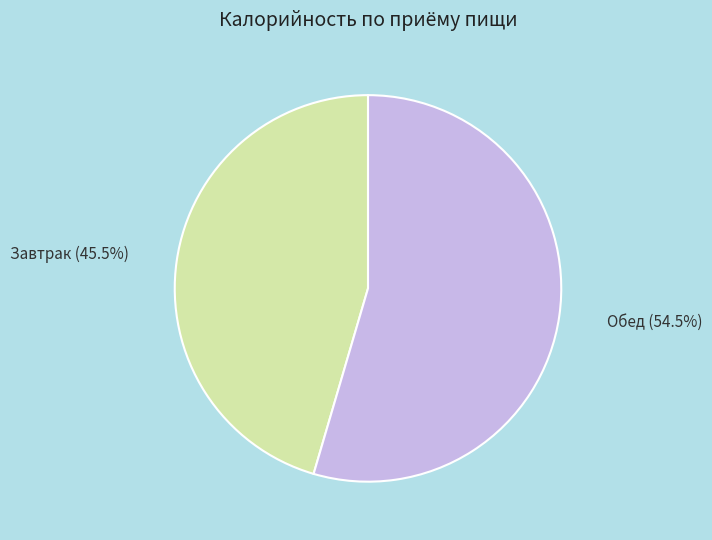

Rank the categories by value from highest to lowest.

Обед, Завтрак